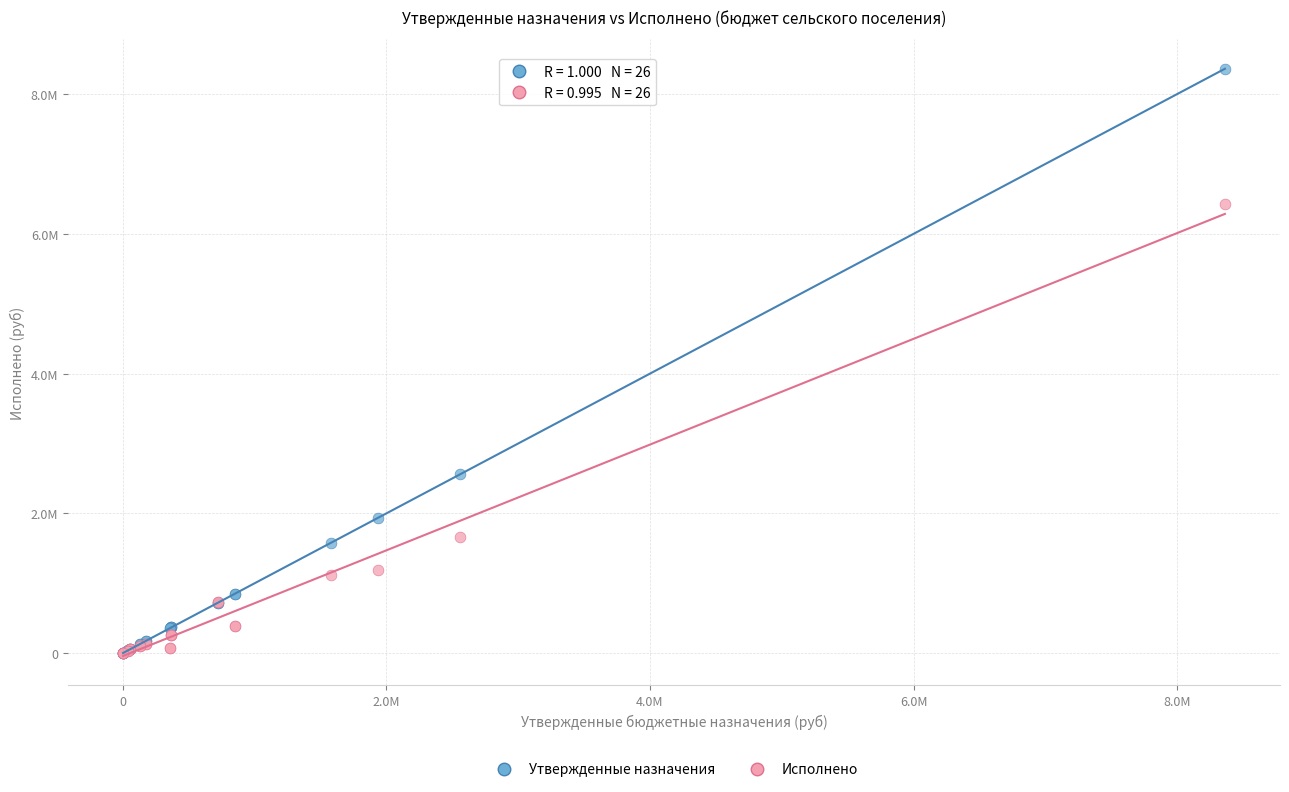

Which series has the widest spread of Y values?

Утвержденные назначения